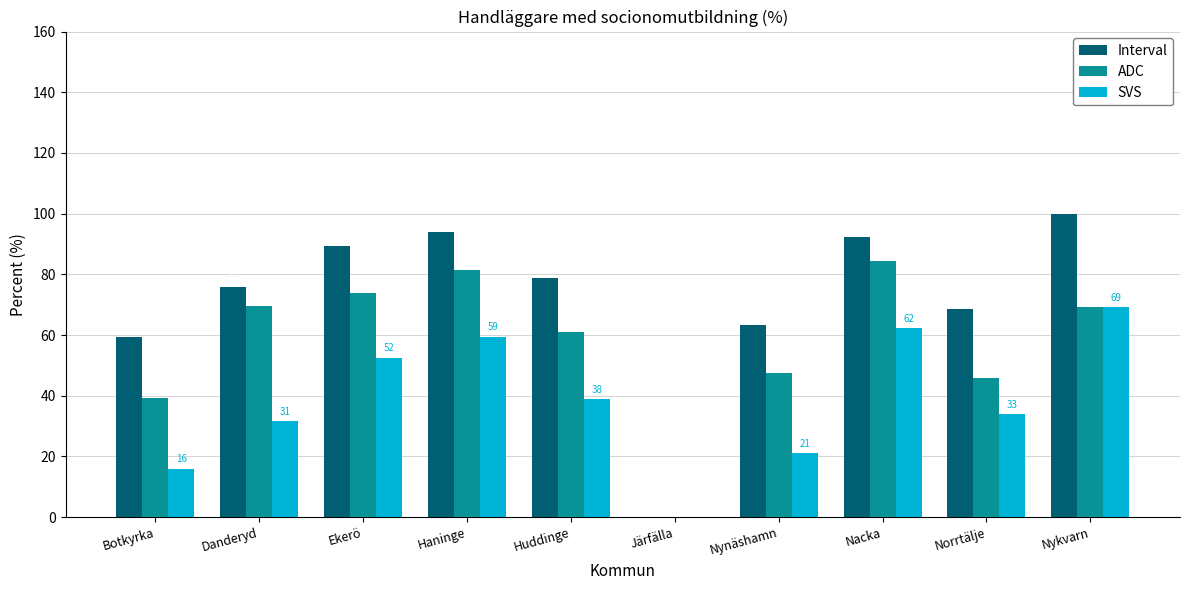

Which series changed the most between Danderyd and Haninge?

SVS